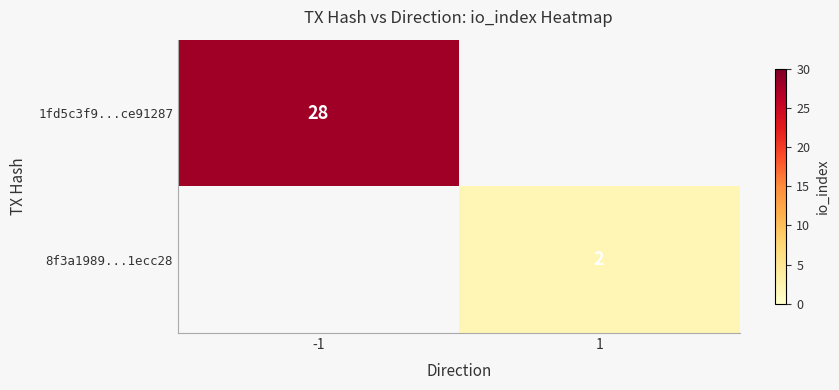

The value of 1fd5c3f9...ce91287 at -1 is 28. True or false?

True